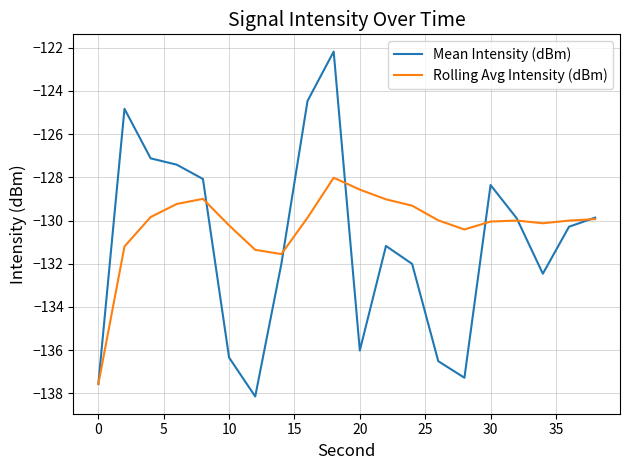

Rank the series by their maximum value, from lowest to highest.

Rolling Avg Intensity (dBm), Mean Intensity (dBm)